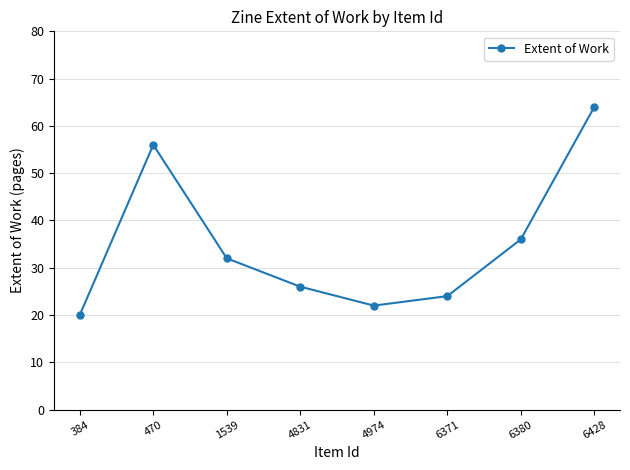

Between 4831 and 6380, which is larger?

6380